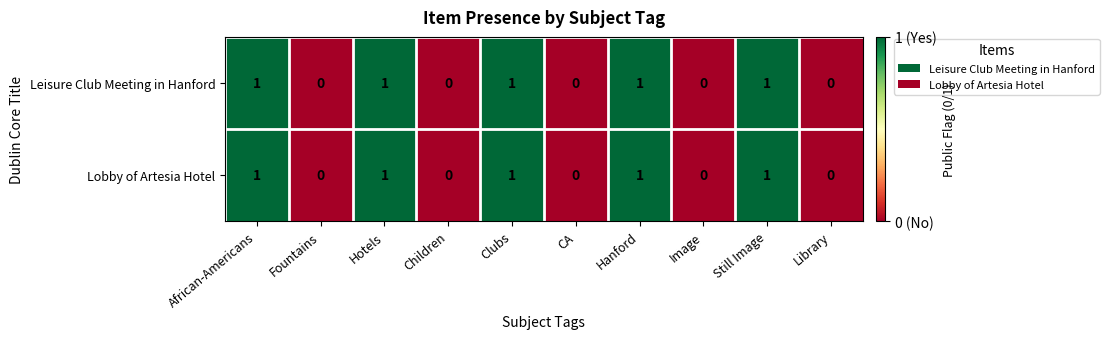

How many Leisure Club Meeting in Hanford values are between 0 and 1?

10